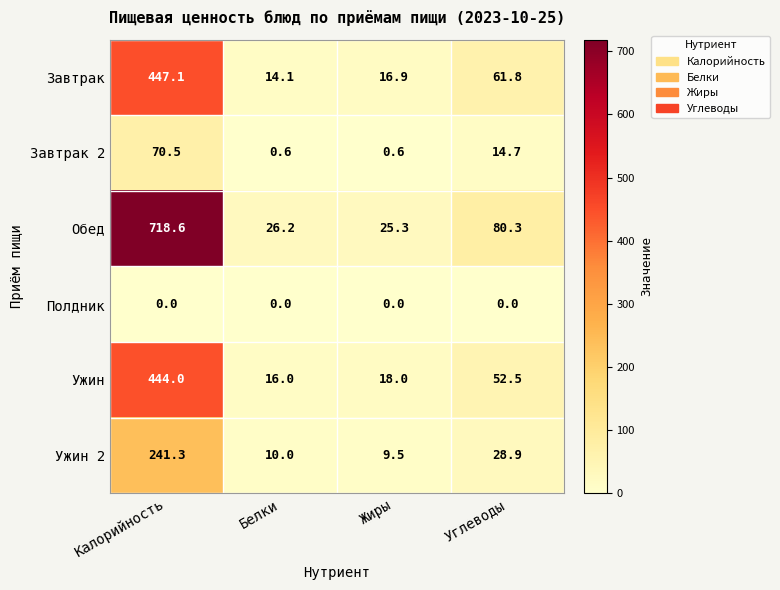

Where is Ужин 2 nearest to the value 125?

Углеводы